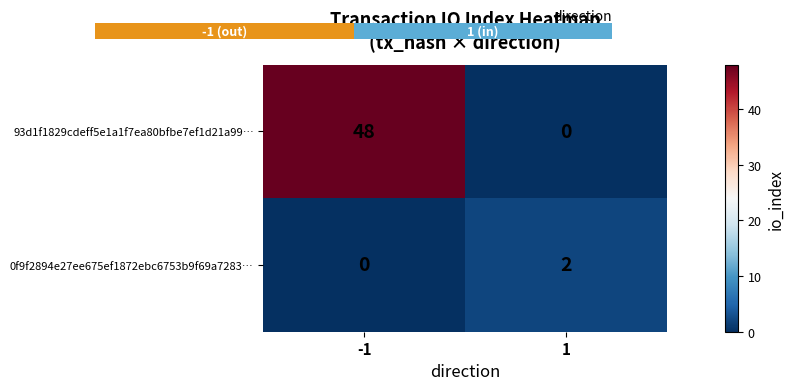

What is the greatest value displayed?

48